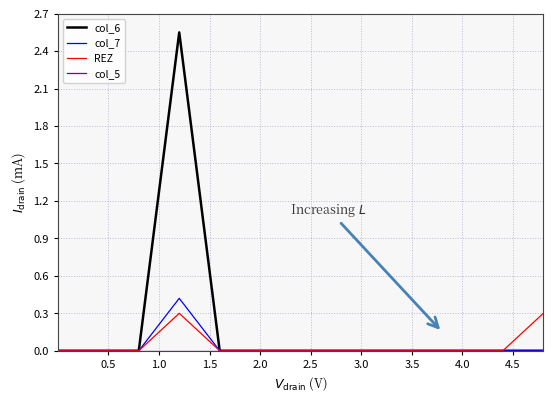

Which series has the largest total across all categories?

col_6